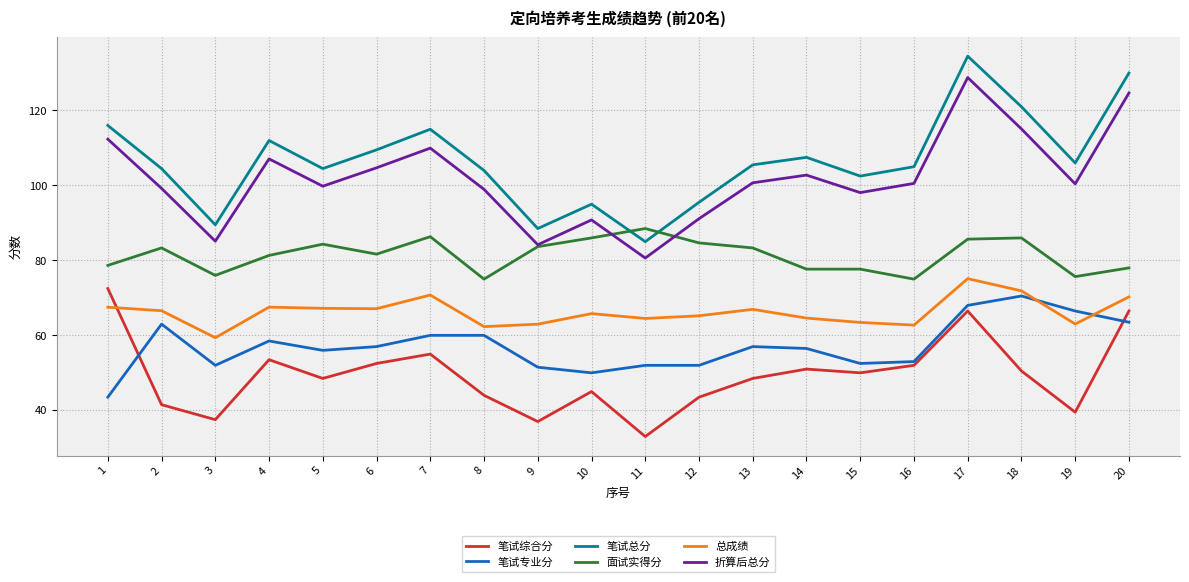

At which category is the sum across all series the highest?

17